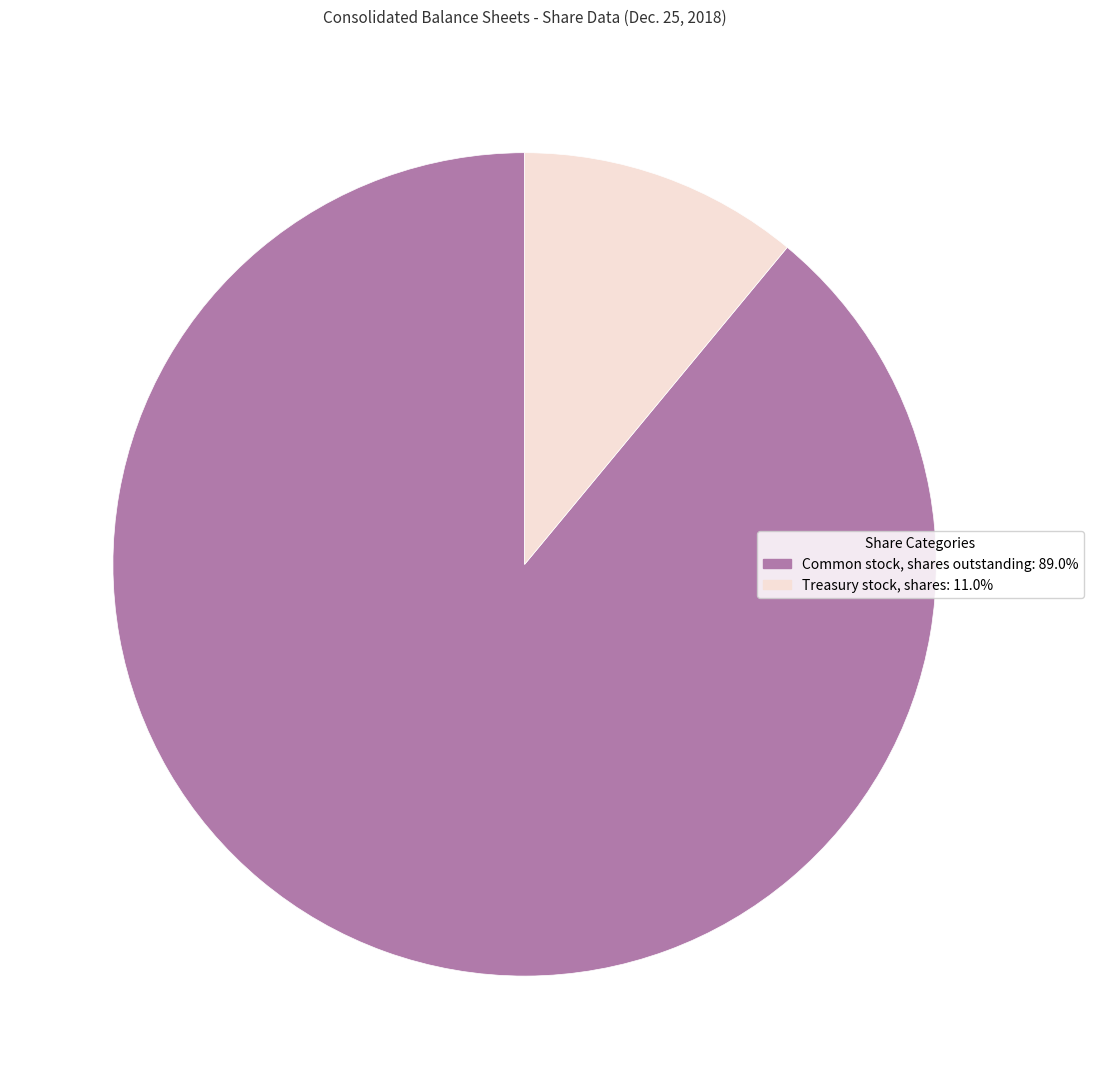

Is there any slice that represents more than half of the pie?

Yes